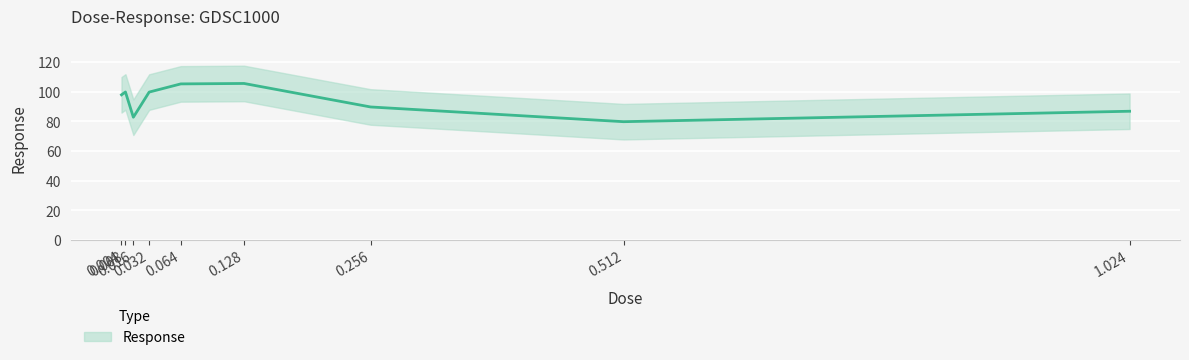

How many lines are shown in the chart?

1